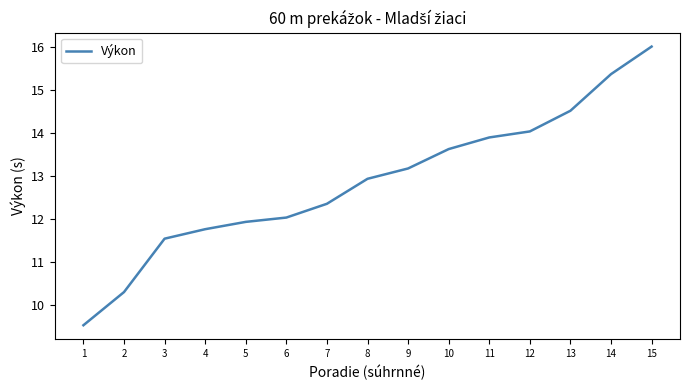

Which label corresponds to the largest value in the chart?

15